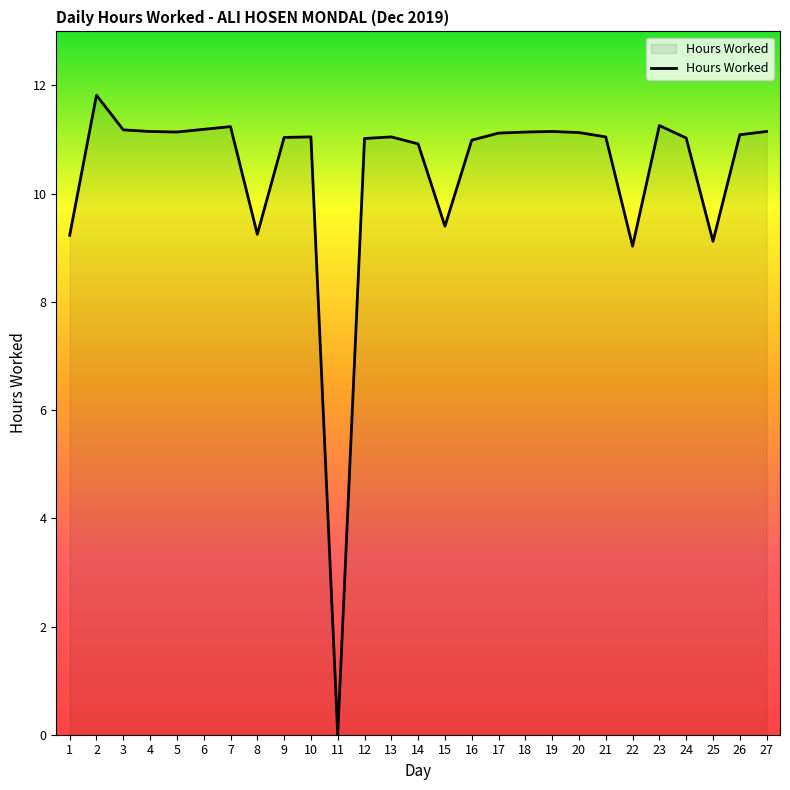

Does the chart display data point markers on the line(s)?

No